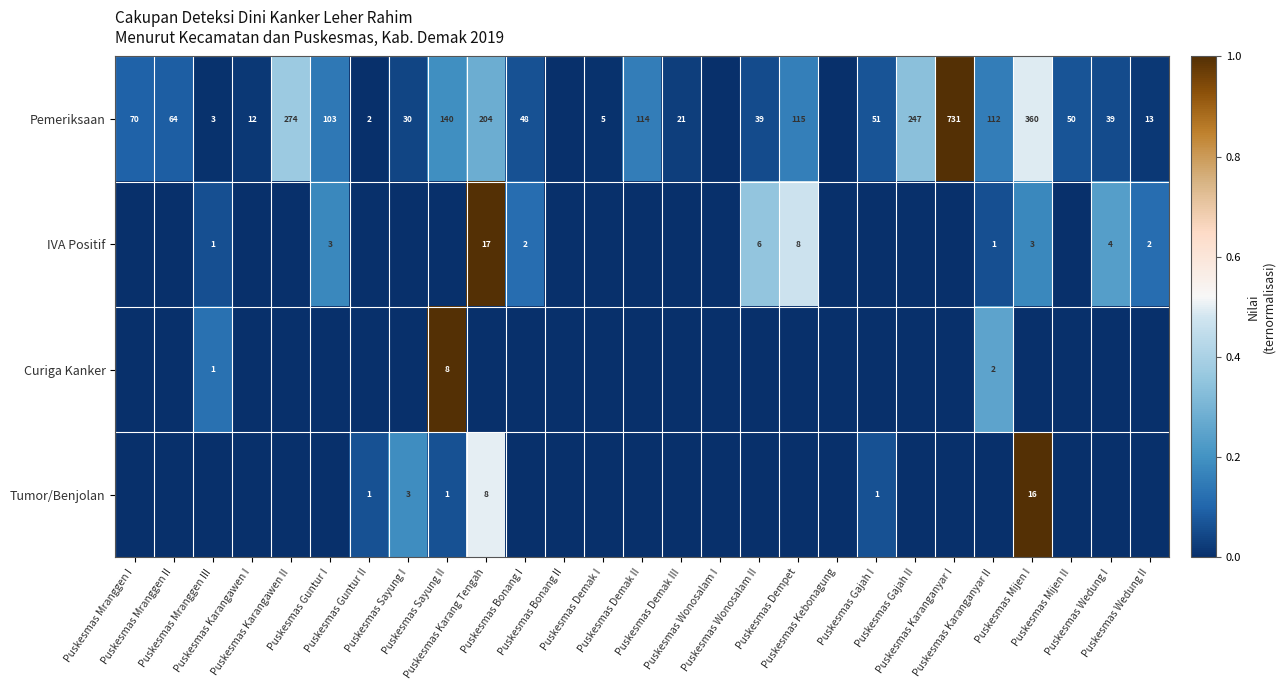

Rank the series by their average value, from highest to lowest.

Pemeriksaan, IVA Positif, Tumor/Benjolan, Curiga Kanker